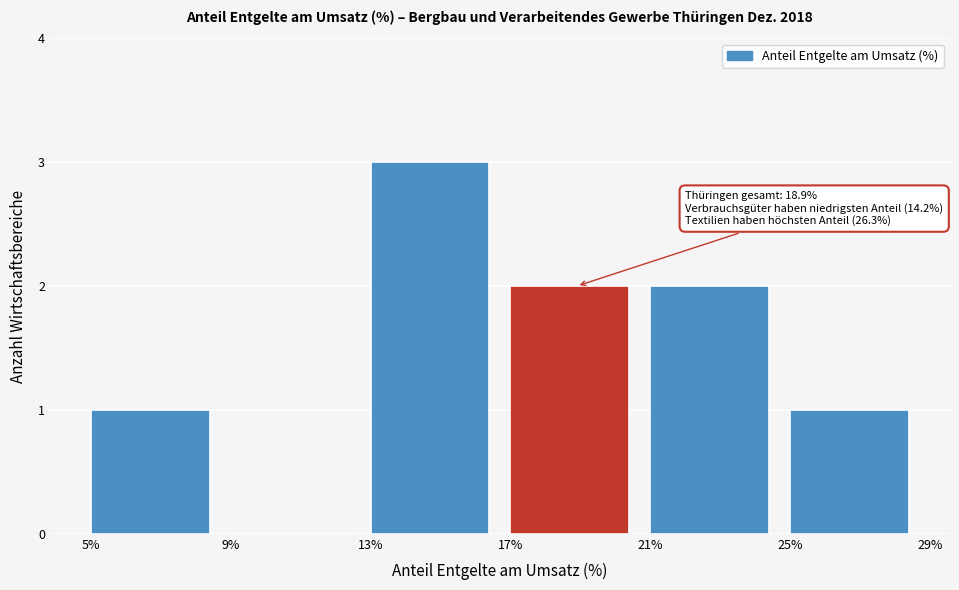

Over which range of the x-axis is the bar tallest?

13% to 17%